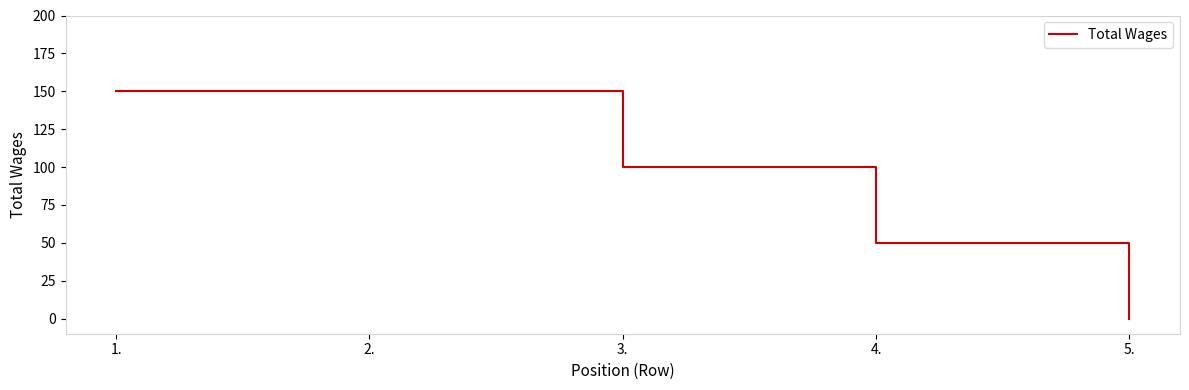

Reading right to left, list all the values displayed in this chart.

0	50	100	150	150